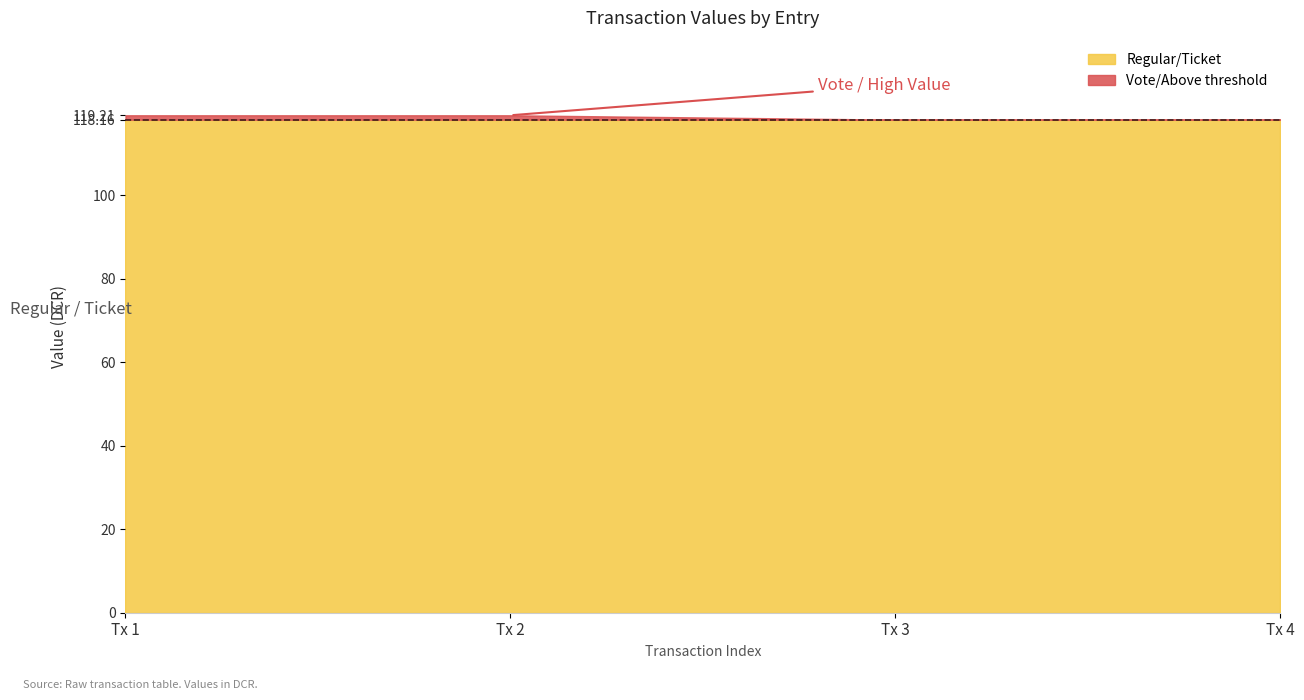

The value at -1 is 118.2. True or false?

True